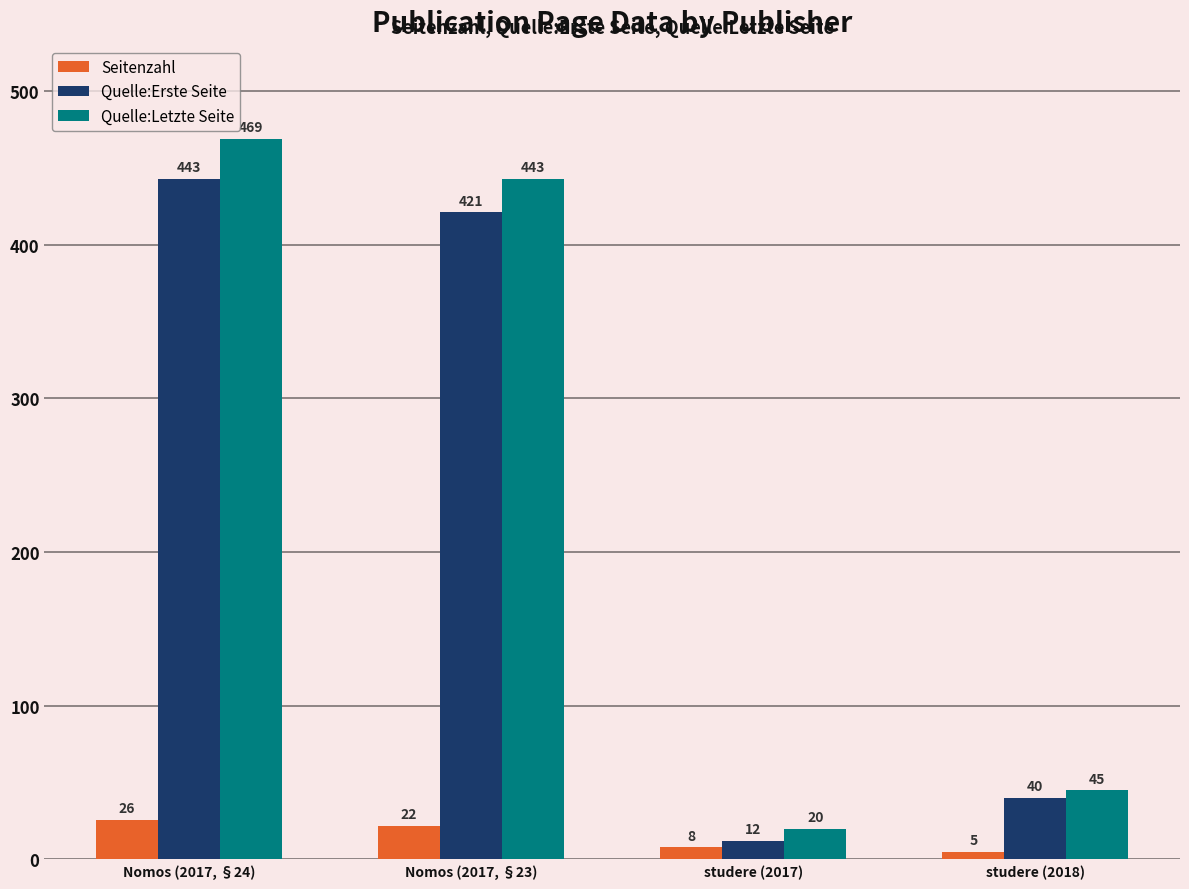

What is the total value across all series at studere (2017)?

40